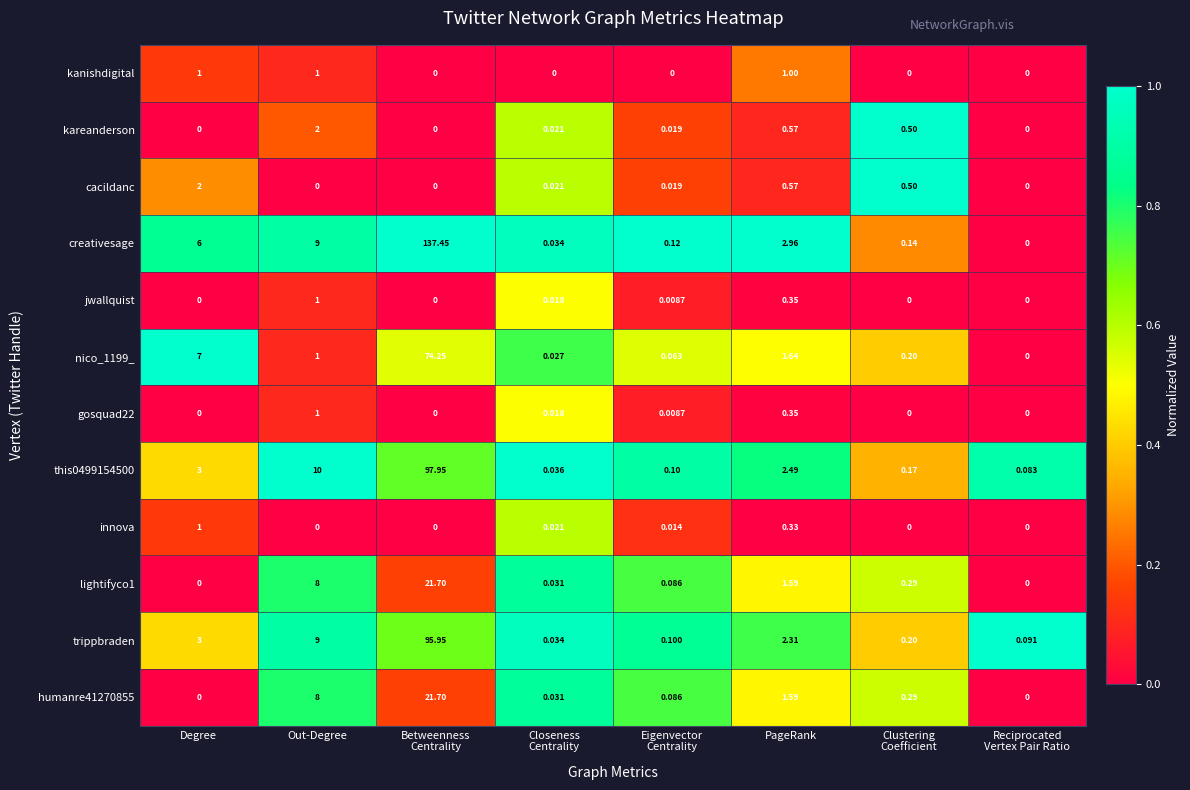

At which label is trippbraden closest to 47?

Out-Degree